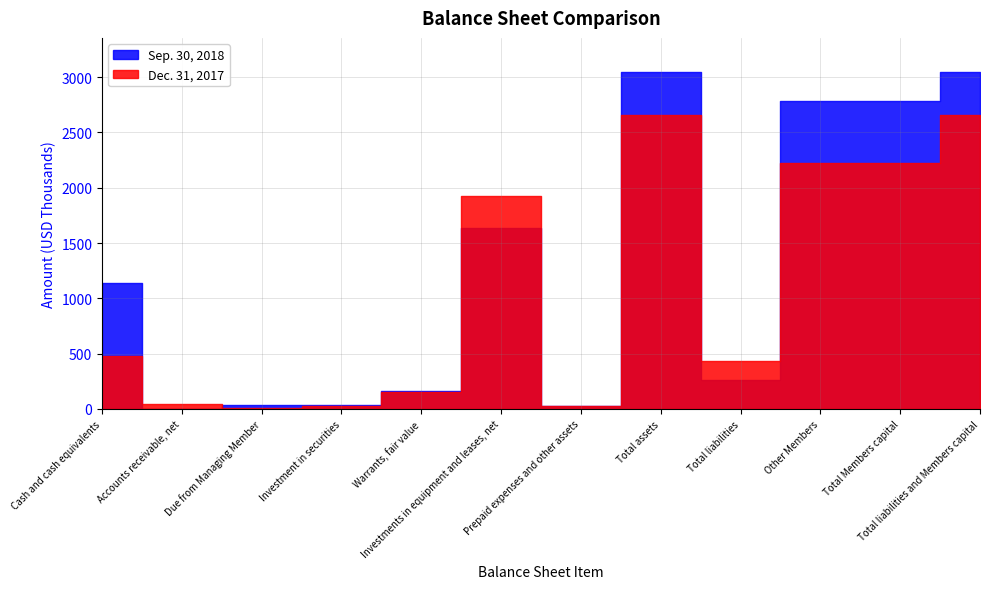

In Dec. 31, 2017, how many points are higher than both neighbors (excluding endpoints)?

2